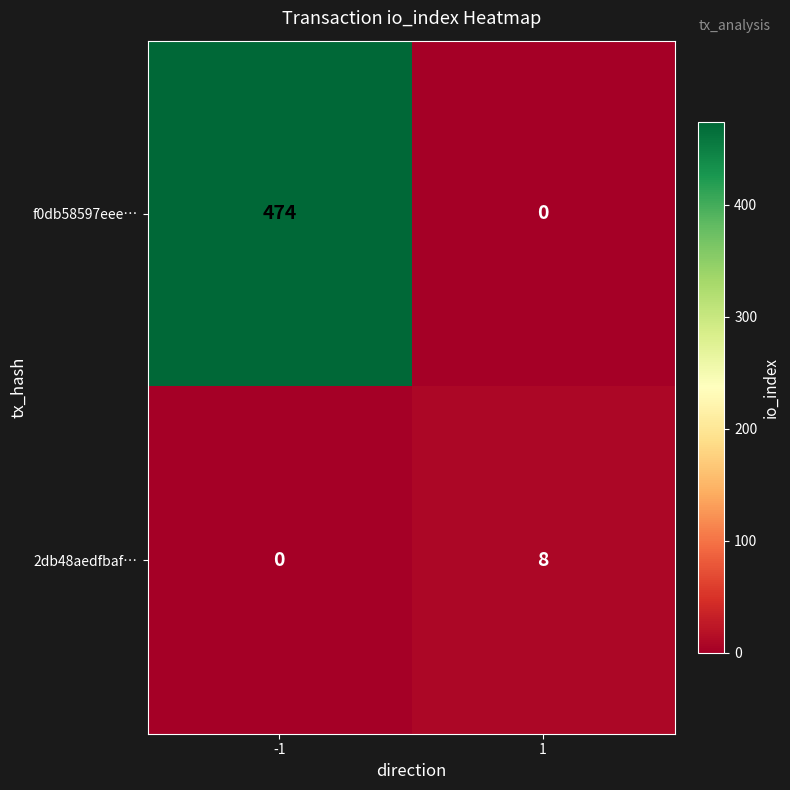

What is the greatest value displayed?

474